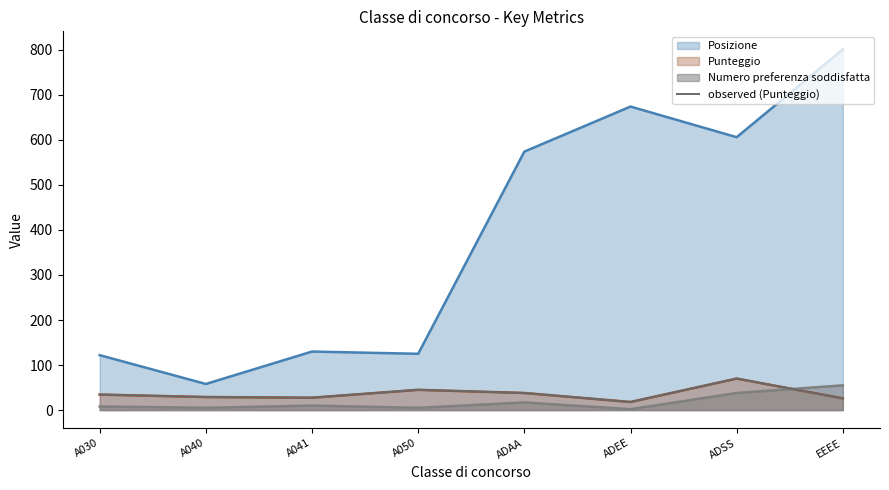

What is the difference between the maximum and minimum values?

52.0